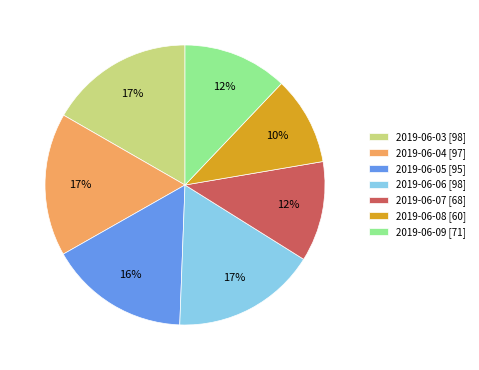

What percentage is the 2019-06-09 slice, to the nearest percent?

12%